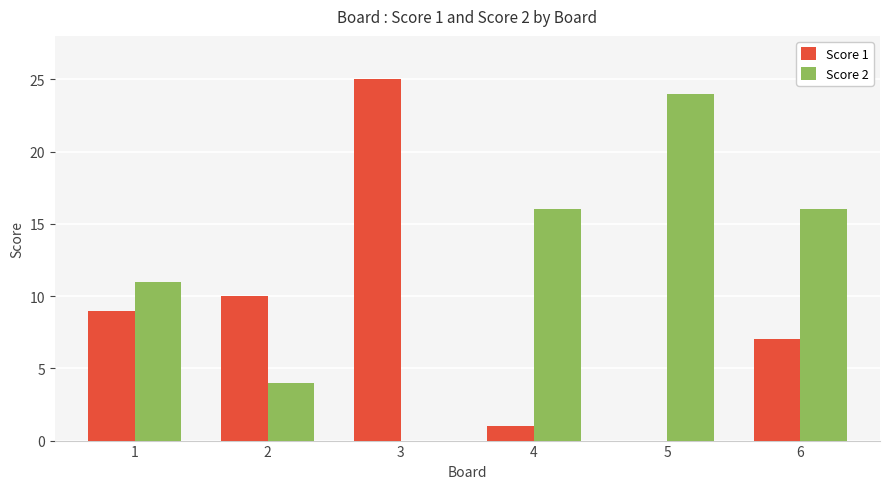

Which label corresponds to the largest value in the chart?

3